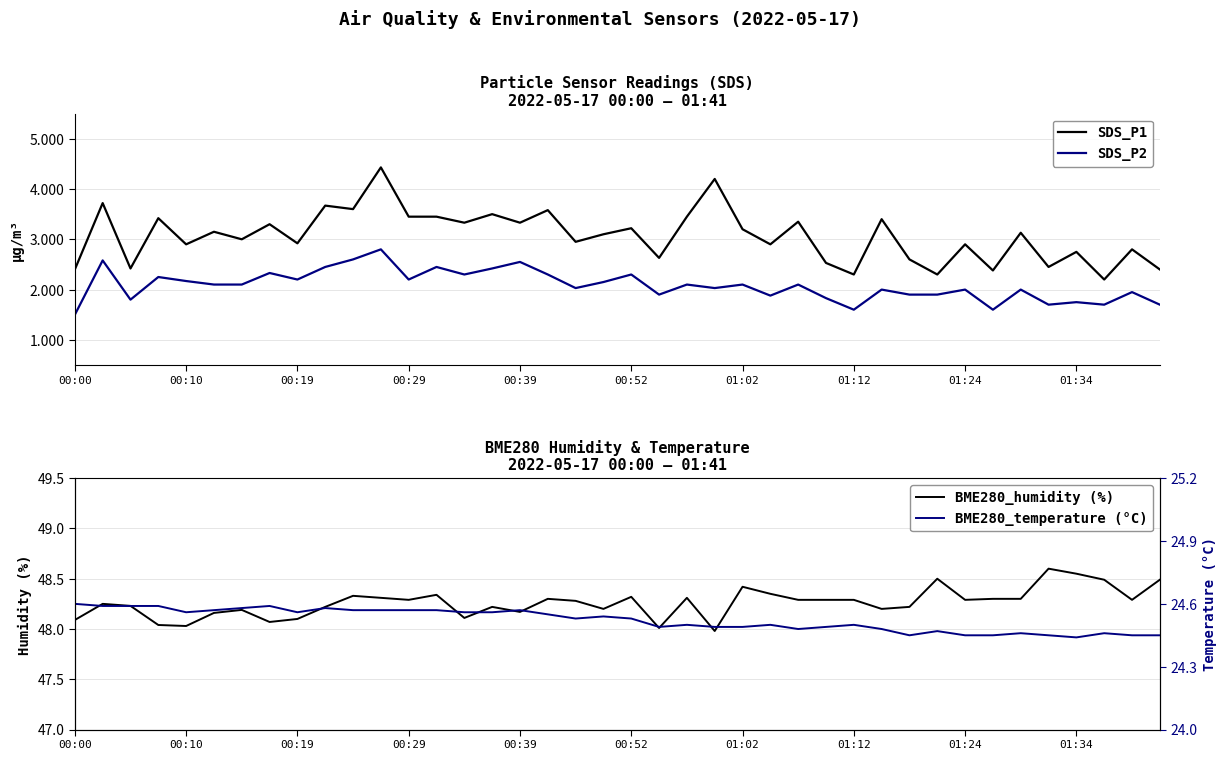

What is the minimum value for SDS_P2?

1.5